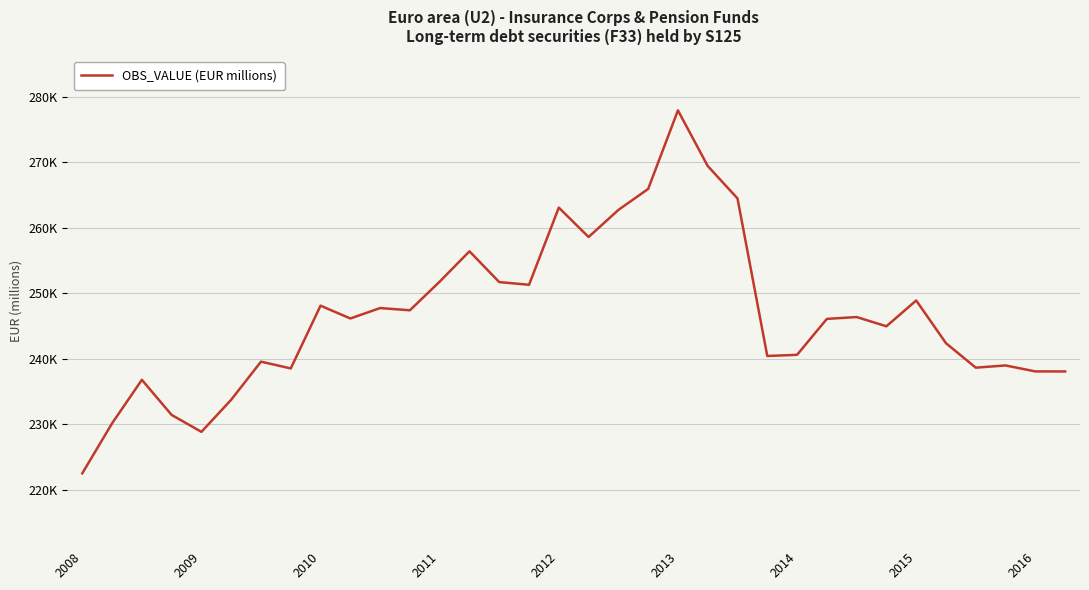

Does the chart display data point markers on the line(s)?

No